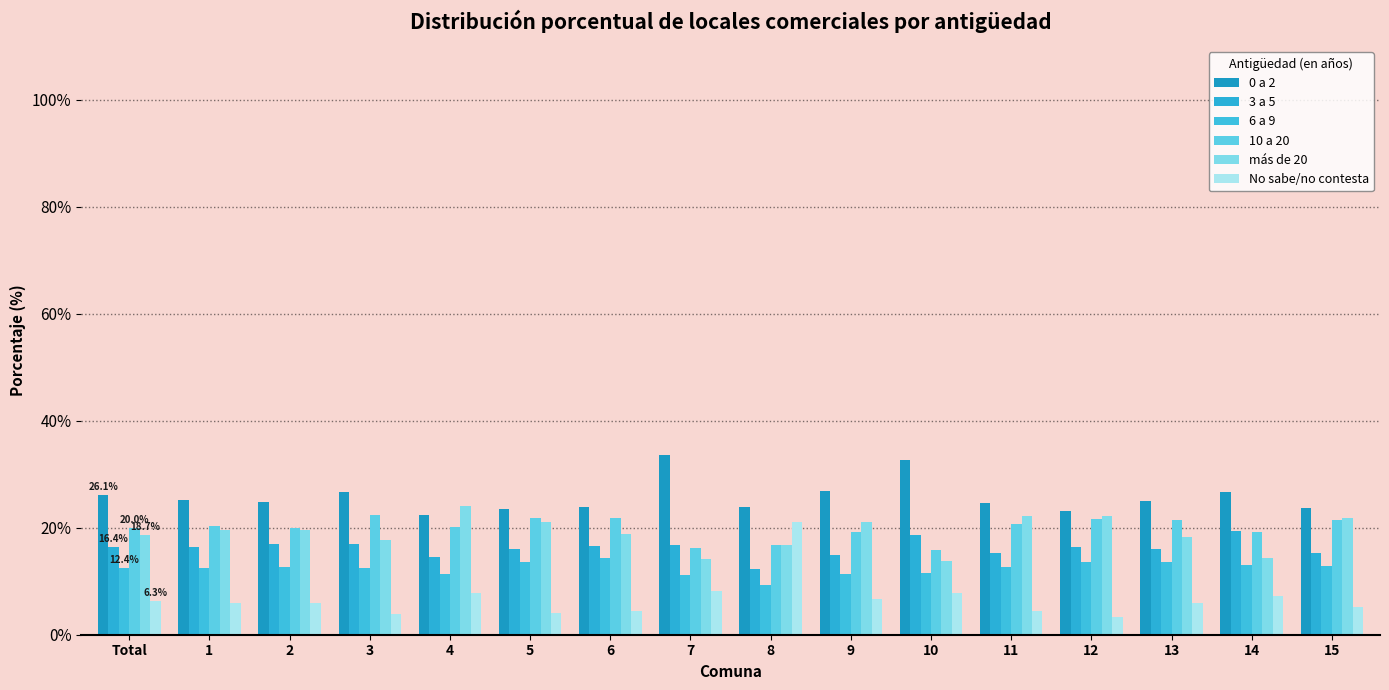

True or false: 3 a 5 has a value of 15.3 at 11.

True